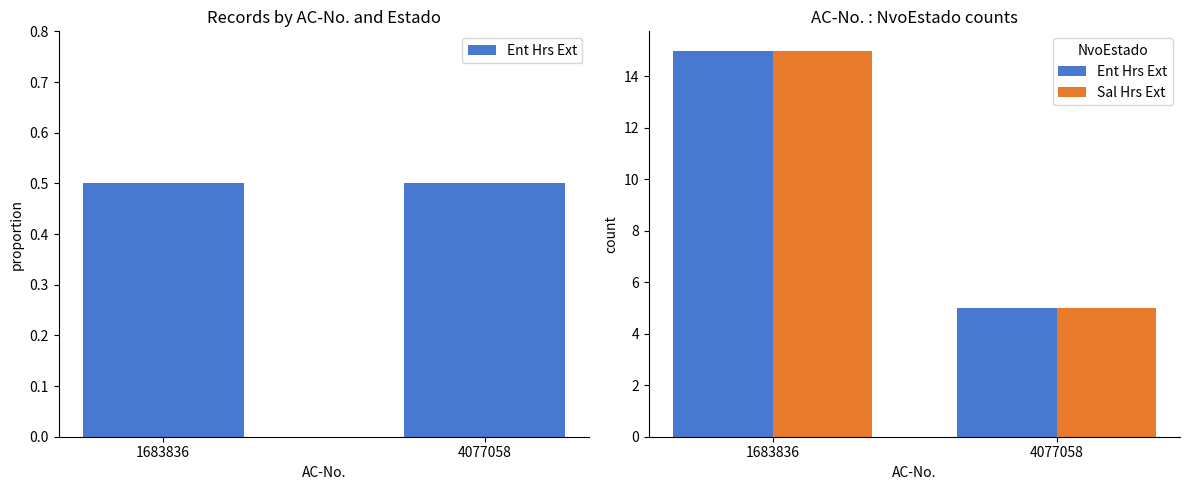

The value of Sal Hrs Ext at 1683836 is 25. True or false?

False